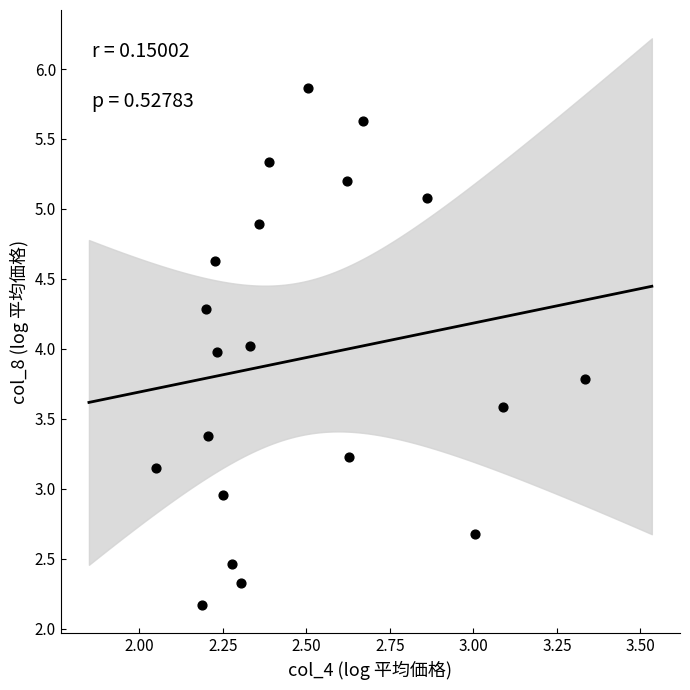

What is the range of X values (max minus min)?

1.3